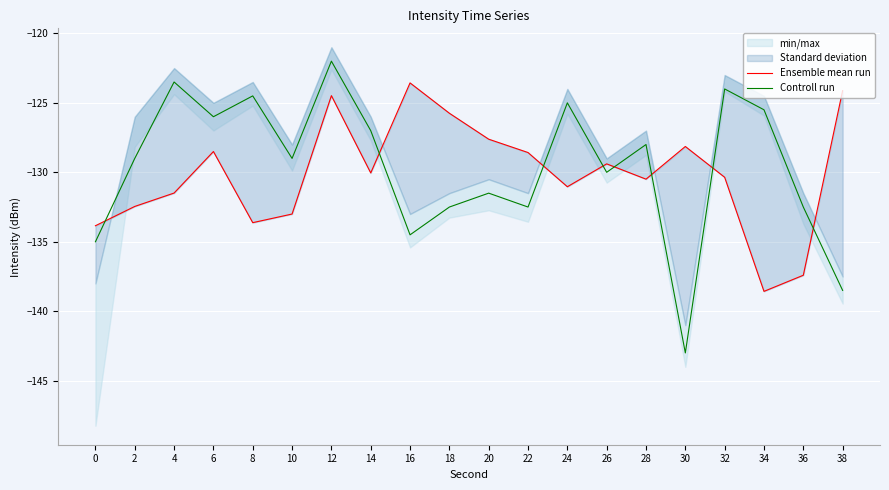

What is the smallest value displayed?

-143.0